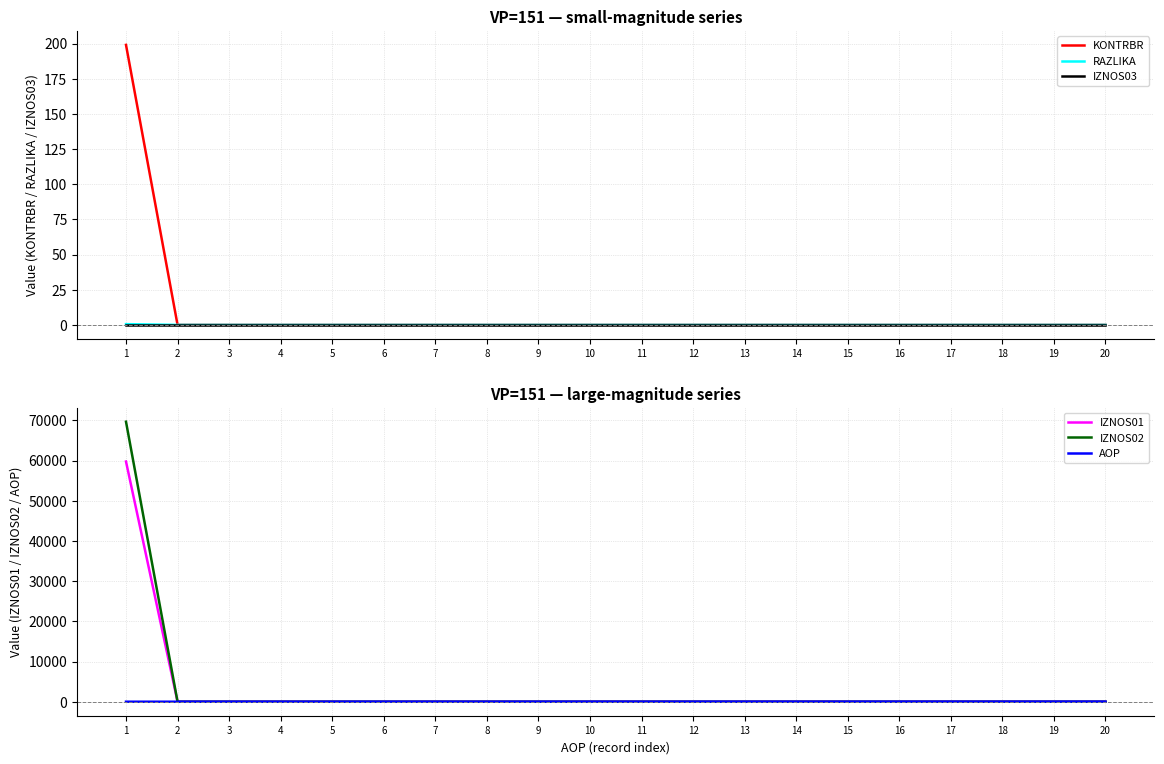

Is it true that IZNOS01 equals 0.0 at 13?

True